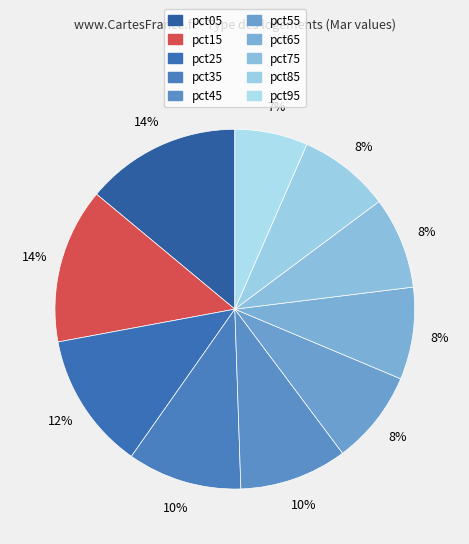

Does pct45 account for over 50% of the chart?

No